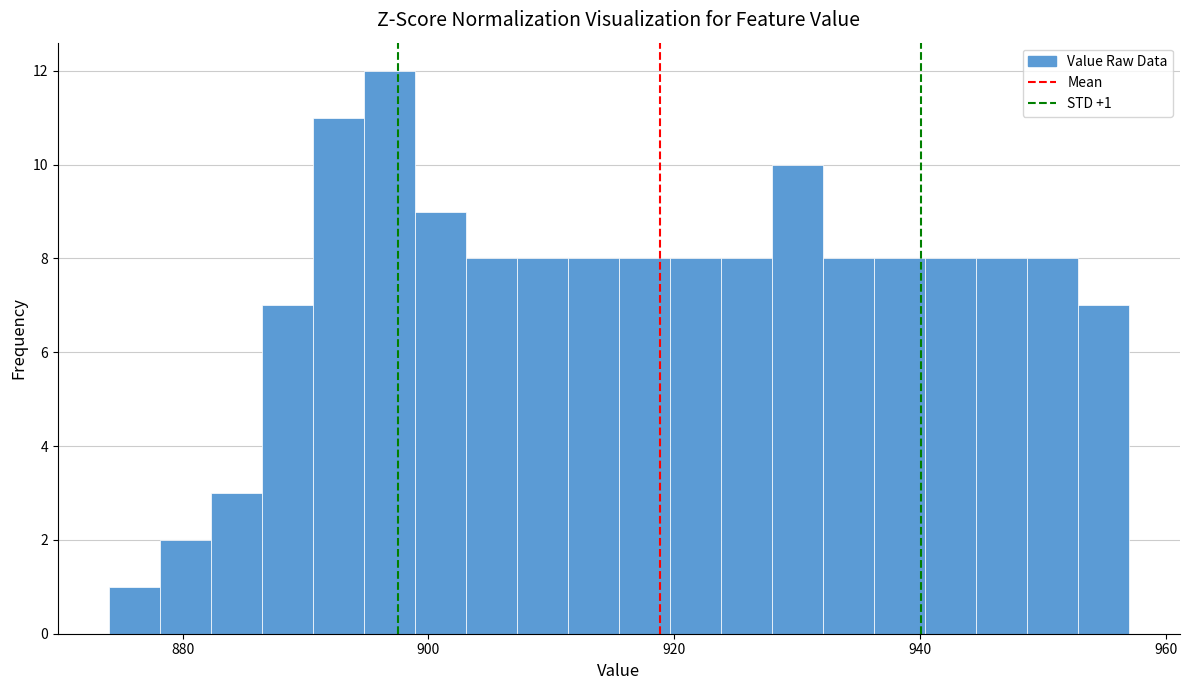

Read against the x-axis, roughly where is the centre of the tallest bar?

896